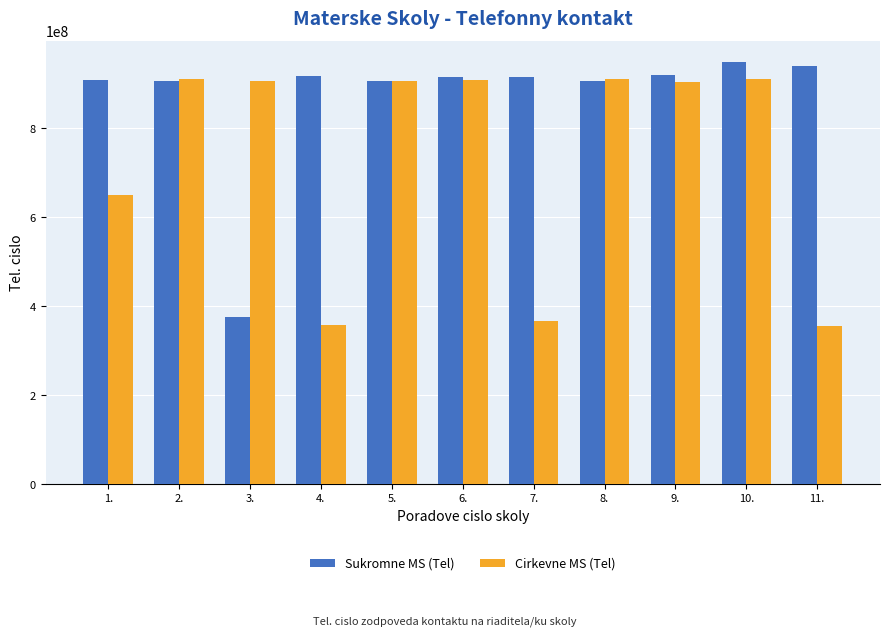

At which category is the sum across all series the highest?

10.